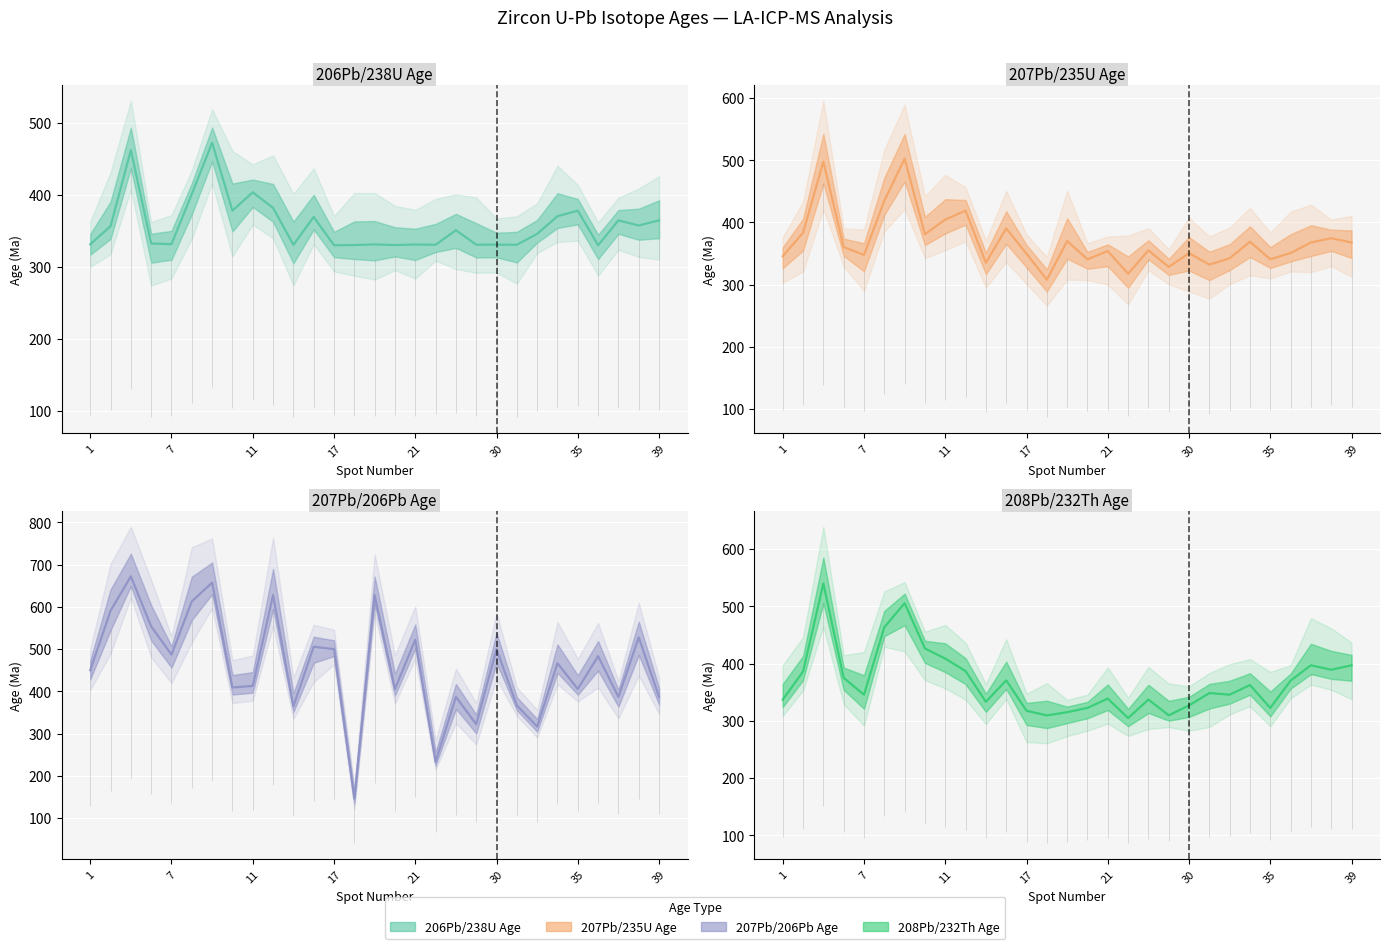

Which series has the largest range (max minus min)?

207Pb/206Pb Age (Ma)